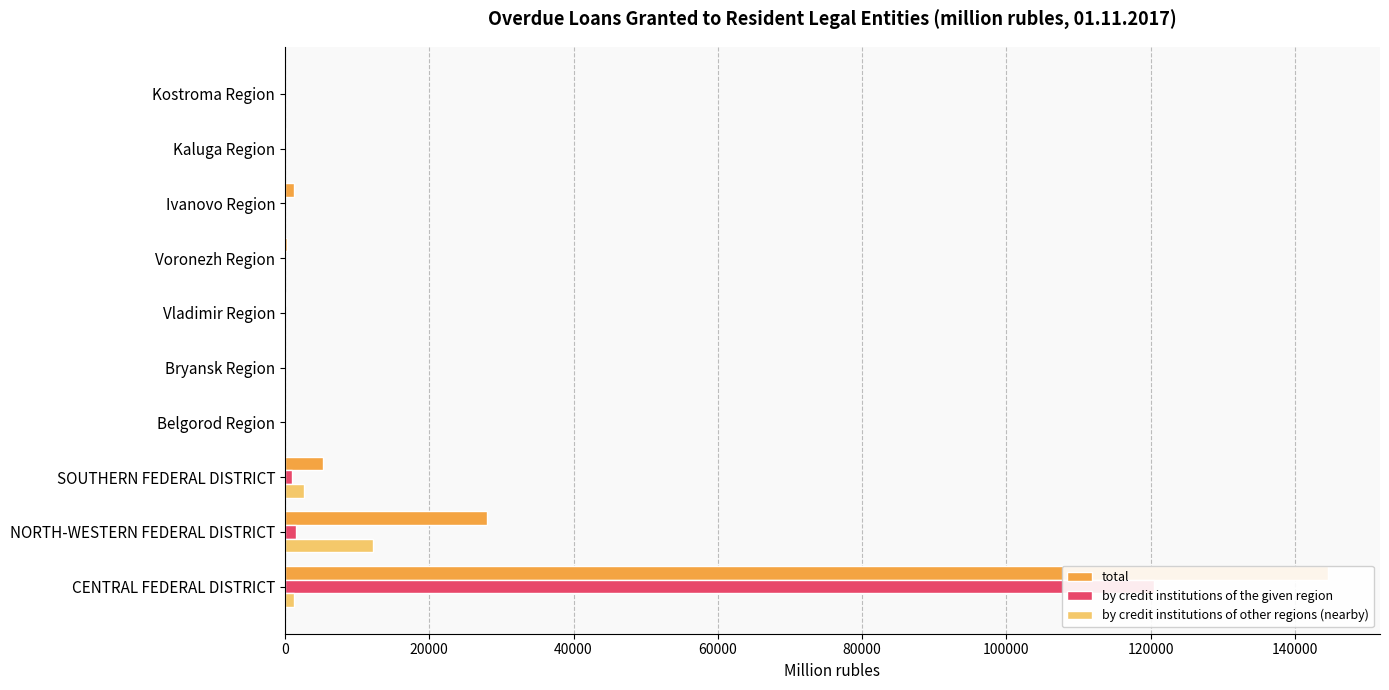

How many series are shown in this chart?

3